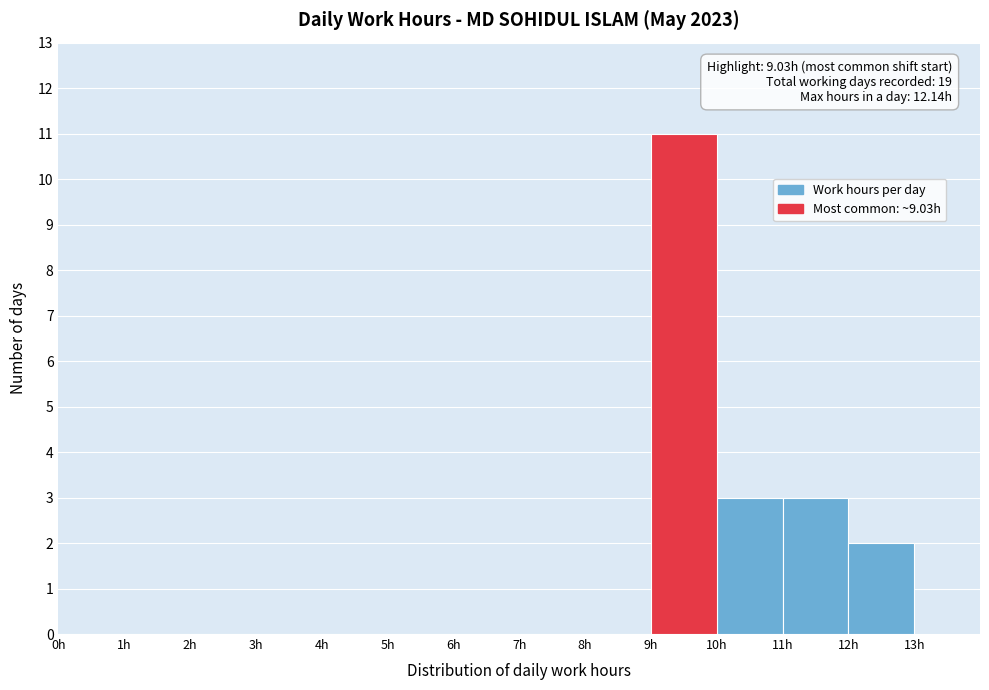

Which range on the x-axis has the tallest bar?

9 to 10